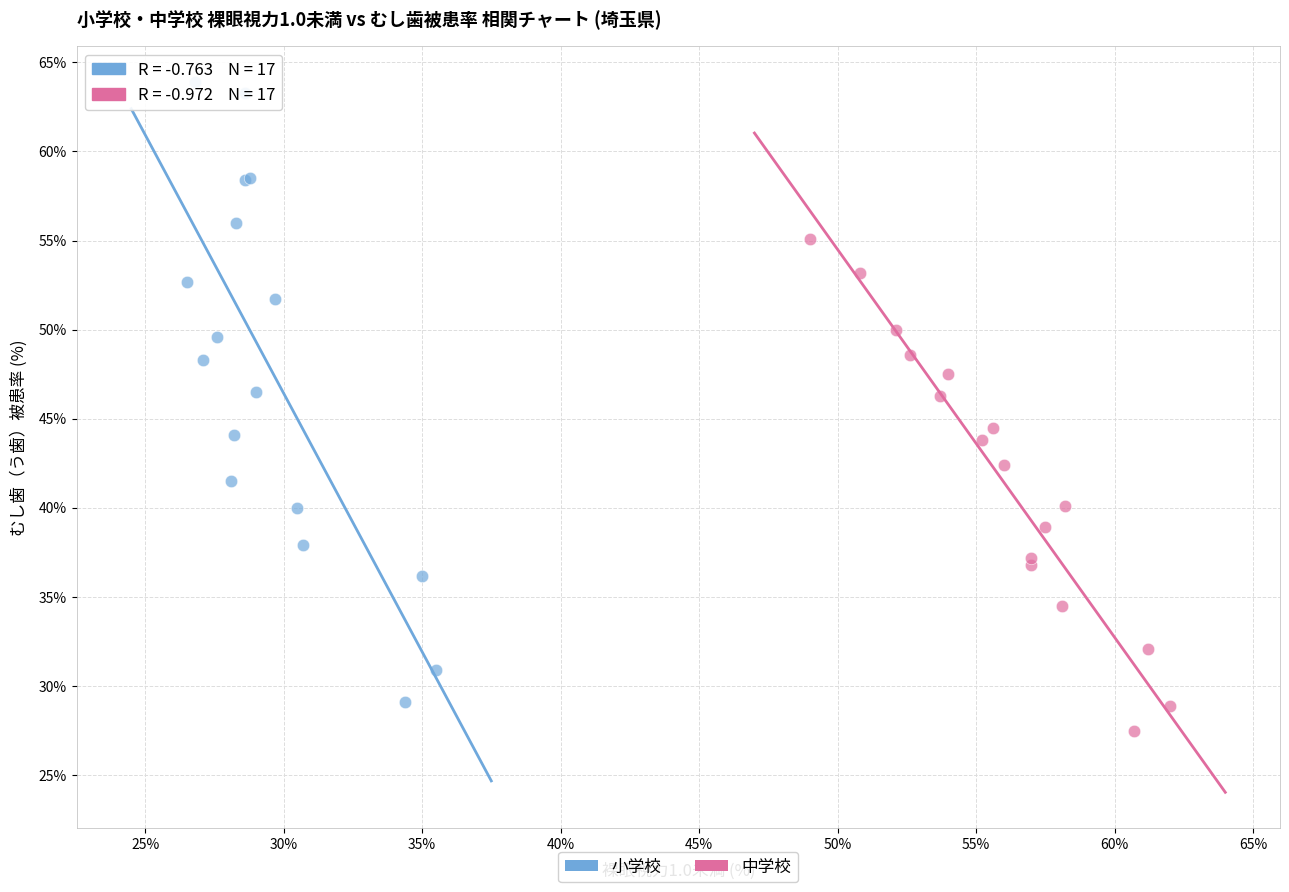

Which series reaches the minimum Y coordinate?

中学校